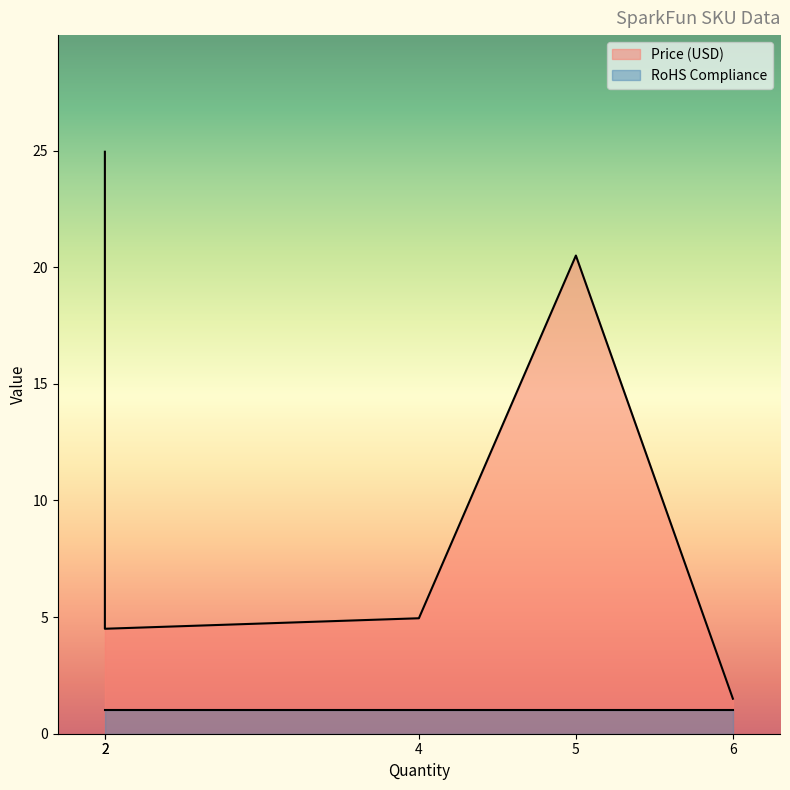

How many values in the Price (USD) series exceed 4?

4